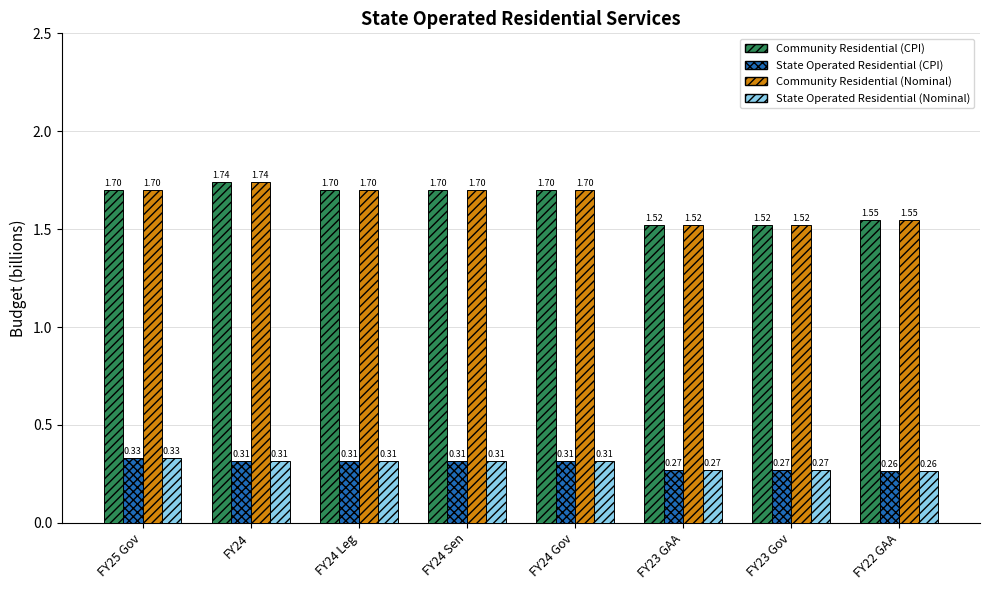

What is the total value across all series at FY23 Gov?

3.6